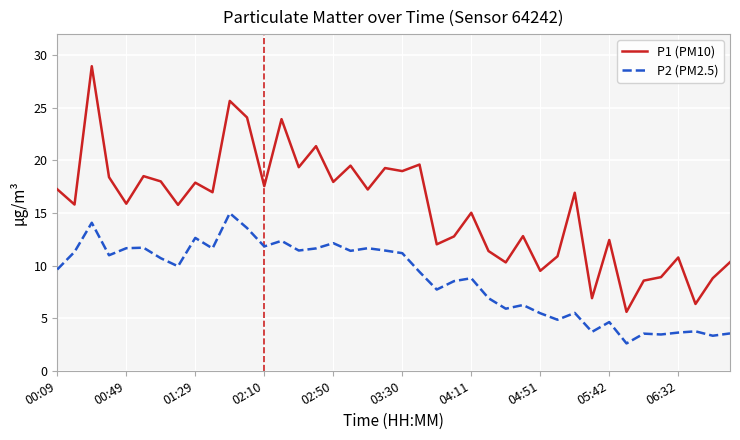

Does the chart have visible grid lines?

Yes